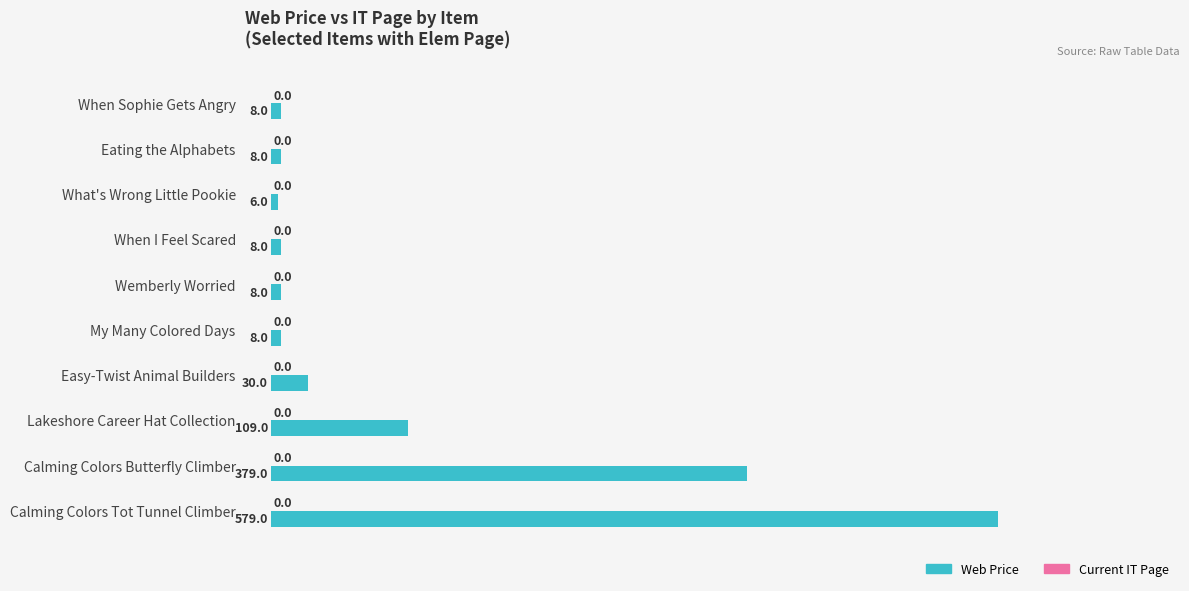

Read the value at Easy-Twist Animal Builders.

30.0